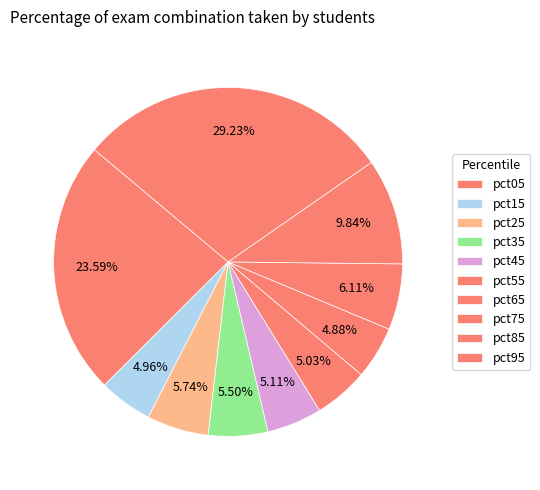

Between pct55 and pct65, which is larger?

pct55